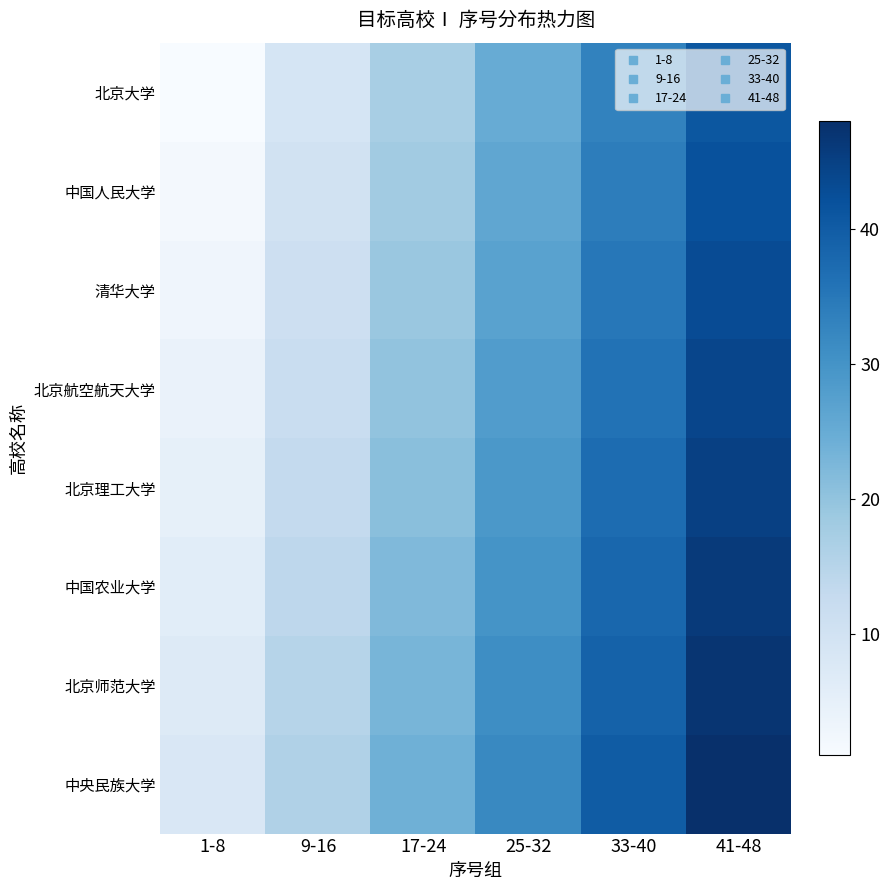

Between 25-32 and 9-16, which is larger?

25-32